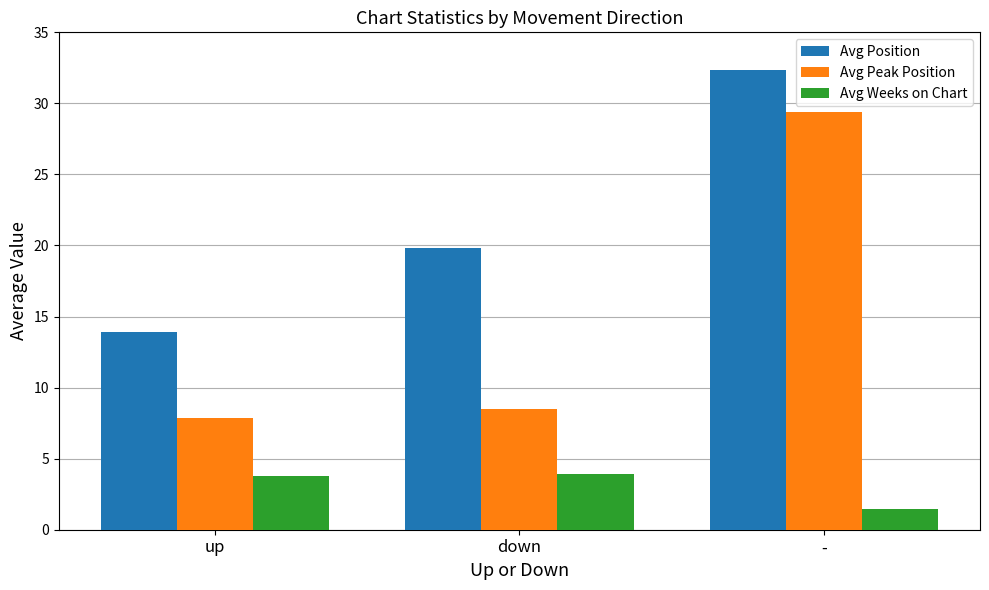

What is the total value across all series at -?

63.2